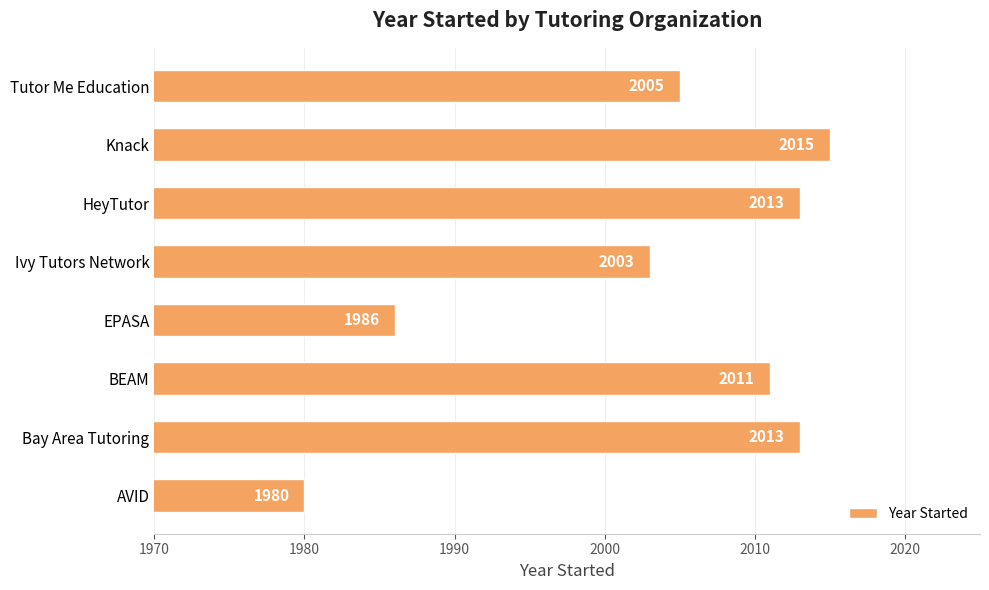

Is it true that the value at Ivy Tutors Network is 3397?

False